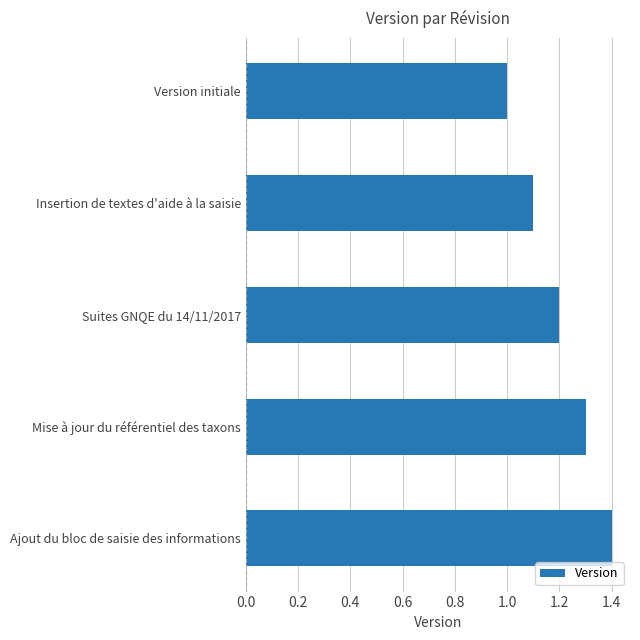

Which category has the highest value across all series?

Ajout du bloc de saisie des informations